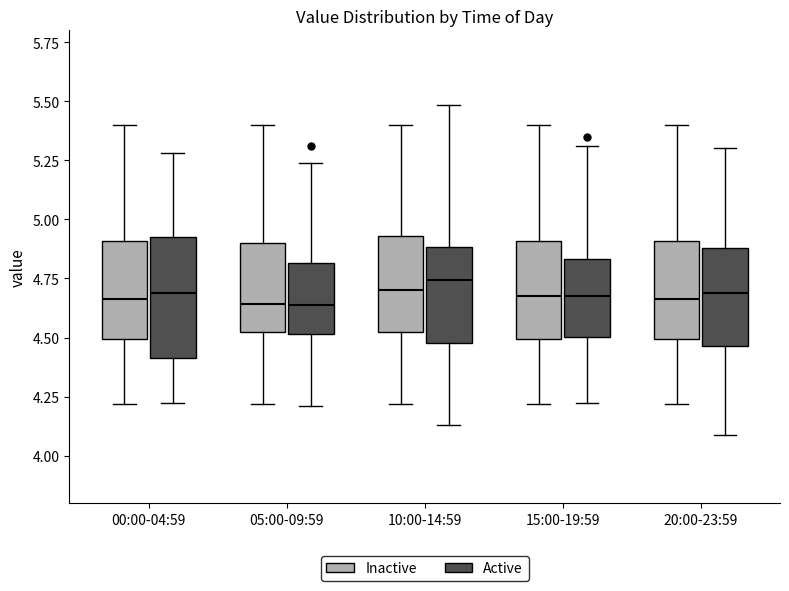

Reading left to right, read every box against the y-axis: the position of its median line, the range the box covers, and the ends of its whiskers. The values are not printed on the chart, so give them approximately, as read against the axis.

00:00-04:59 (Inactive): median 4.65, box 4.50 to 4.90, whiskers 4.20 to 5.40
00:00-04:59 (Active): median 4.70, box 4.40 to 4.95, whiskers 4.20 to 5.30
05:00-09:59 (Inactive): median 4.65, box 4.50 to 4.90, whiskers 4.20 to 5.40
05:00-09:59 (Active): median 4.65, box 4.50 to 4.80, whiskers 4.20 to 5.25
10:00-14:59 (Inactive): median 4.70, box 4.50 to 4.95, whiskers 4.20 to 5.40
10:00-14:59 (Active): median 4.75, box 4.50 to 4.90, whiskers 4.15 to 5.50
15:00-19:59 (Inactive): median 4.70, box 4.50 to 4.90, whiskers 4.20 to 5.40
15:00-19:59 (Active): median 4.70, box 4.50 to 4.85, whiskers 4.20 to 5.30
20:00-23:59 (Inactive): median 4.65, box 4.50 to 4.90, whiskers 4.20 to 5.40
20:00-23:59 (Active): median 4.70, box 4.45 to 4.90, whiskers 4.10 to 5.30